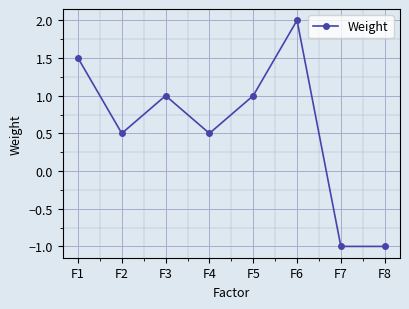

What is the change in value from F1 to F5?

-0.5